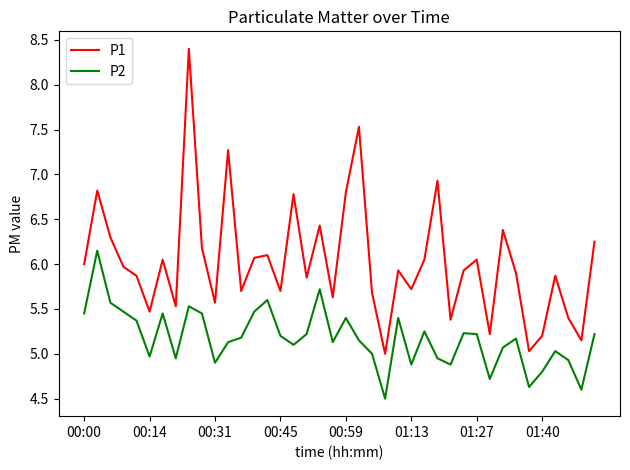

Which series has the largest range (max minus min)?

P1